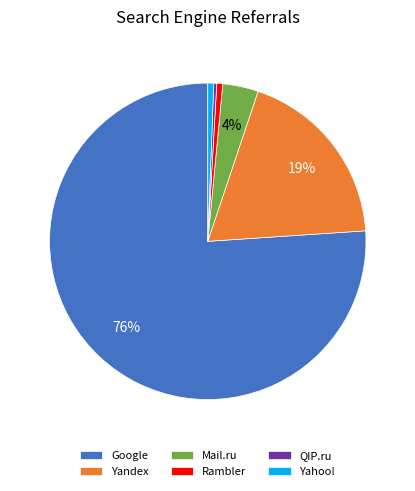

True or false: Yandex accounts for 33% of the total.

False